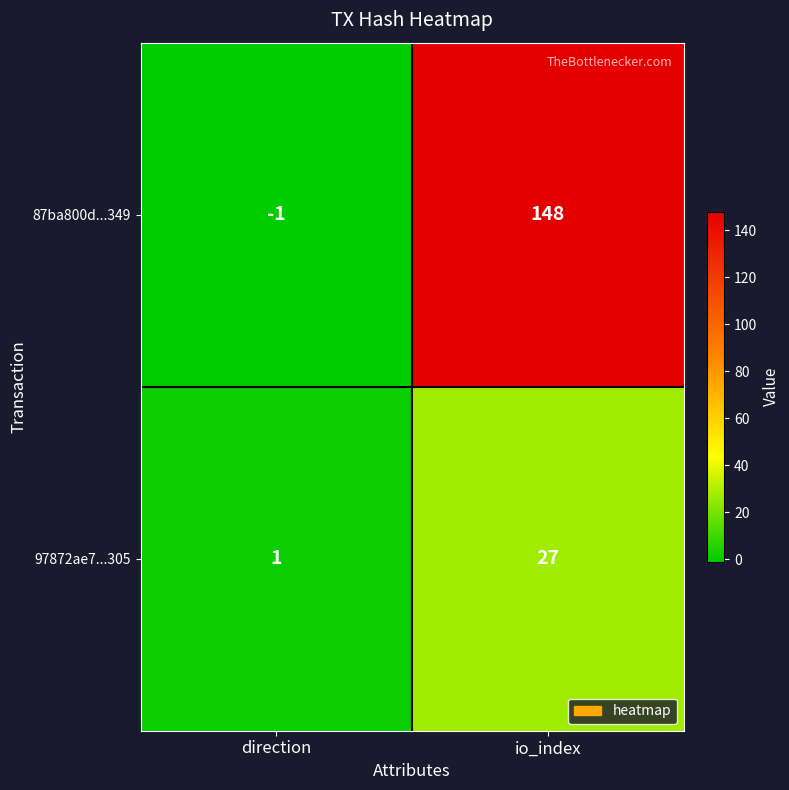

The value of 87ba800d...349 at io_index is 148. True or false?

True